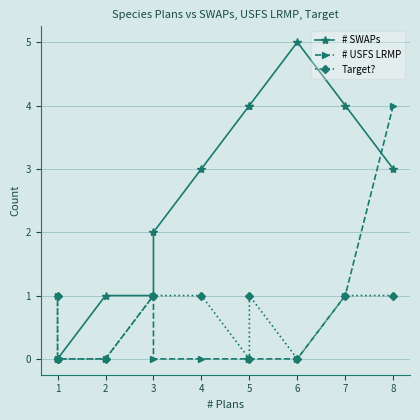

How many lines are shown in the chart?

3